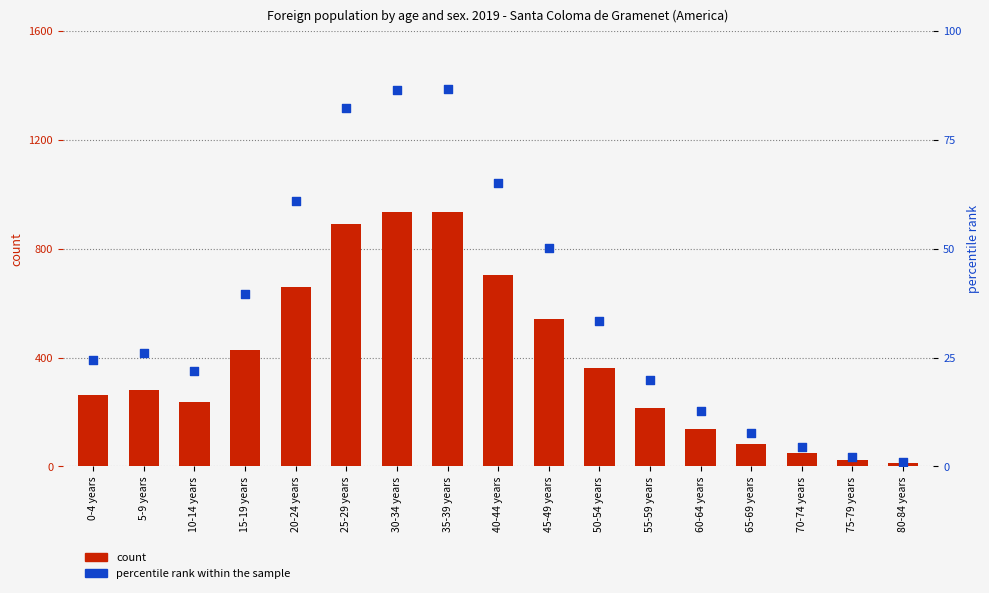

Which series reaches the minimum Y coordinate?

percentile rank within the sample